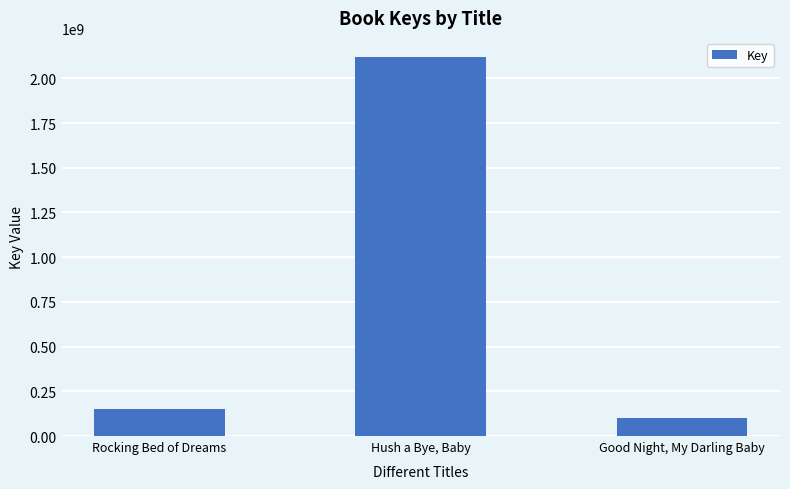

True or false: the data shows 3114605058 at Hush a Bye, Baby.

False